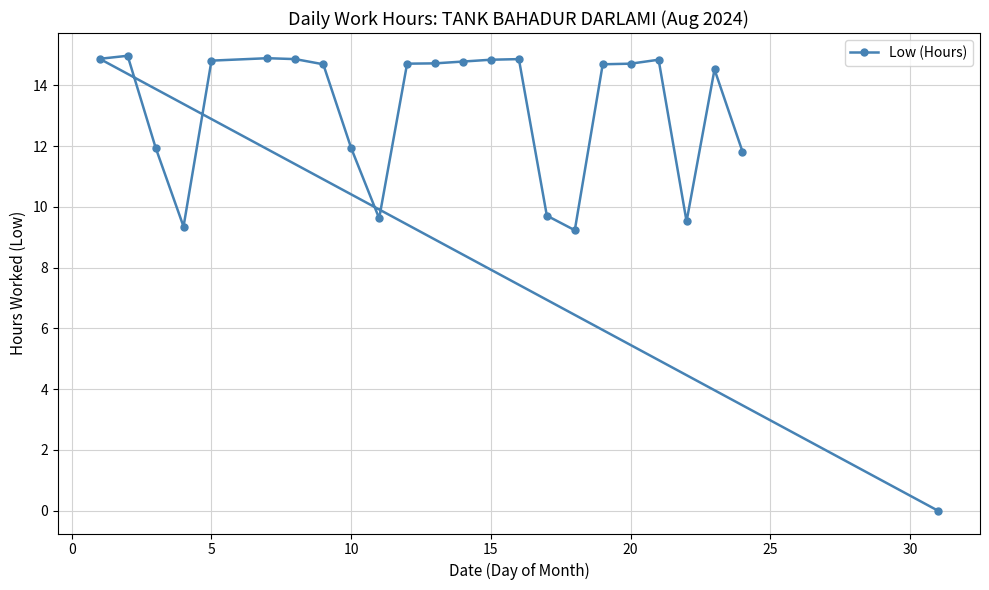

What is the average value?

12.7